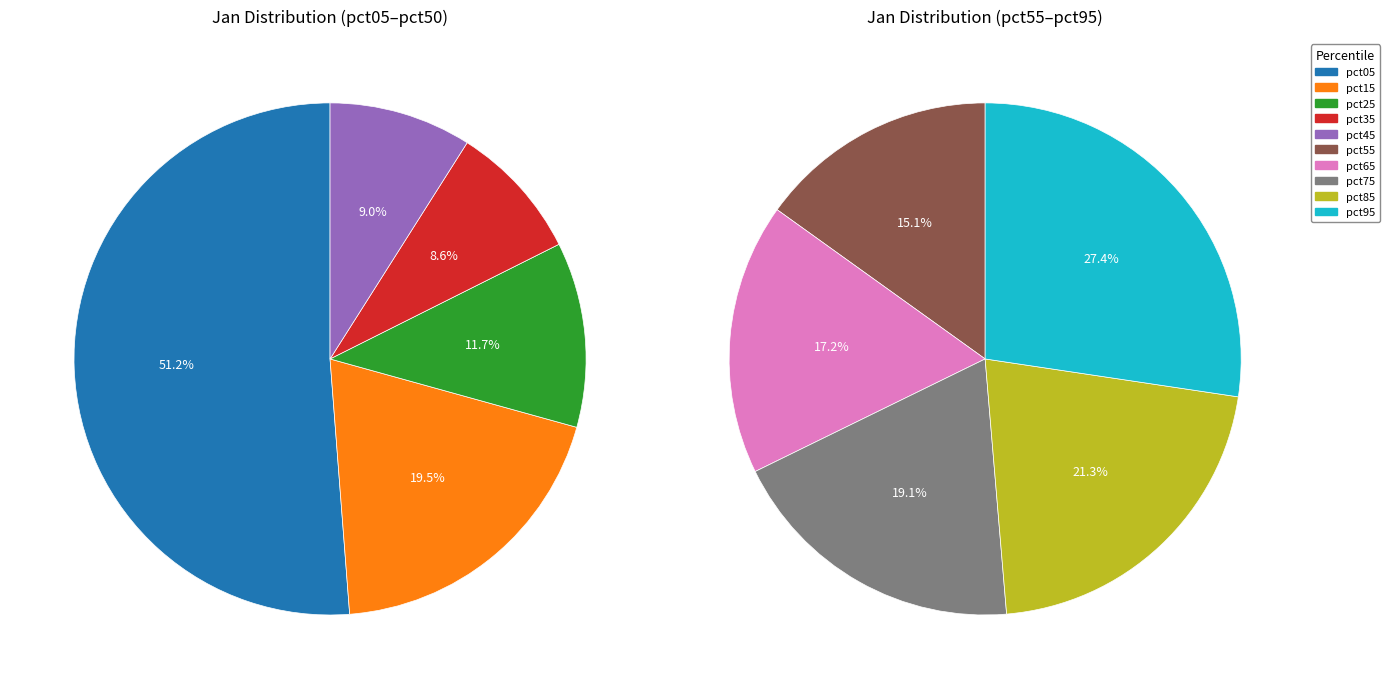

Is it true that 8 is 8% of the pie?

True